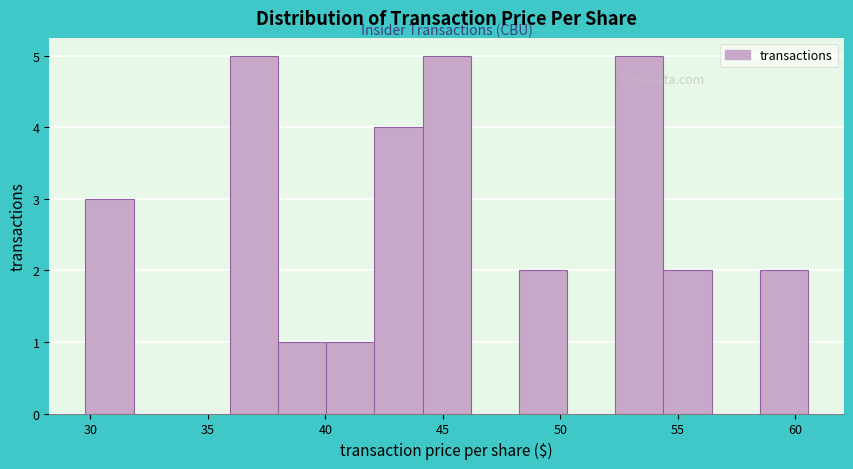

Reading left to right, transcribe this chart: for each bar, give the range it covers on the x-axis and its height. Neither the bar edges nor the heights are printed on the chart, so give them approximately, as read against the axes.

30.0 to 32.0: 3
32.0 to 34.0: 0
34.0 to 36.0: 0
36.0 to 38.0: 5
38.0 to 40.0: 1
40.0 to 42.0: 1
42.0 to 44.0: 4
44.0 to 46.0: 5
46.0 to 48.0: 0
48.0 to 50.5: 2
50.5 to 52.5: 0
52.5 to 54.5: 5
54.5 to 56.5: 2
56.5 to 58.5: 0
58.5 to 60.5: 2